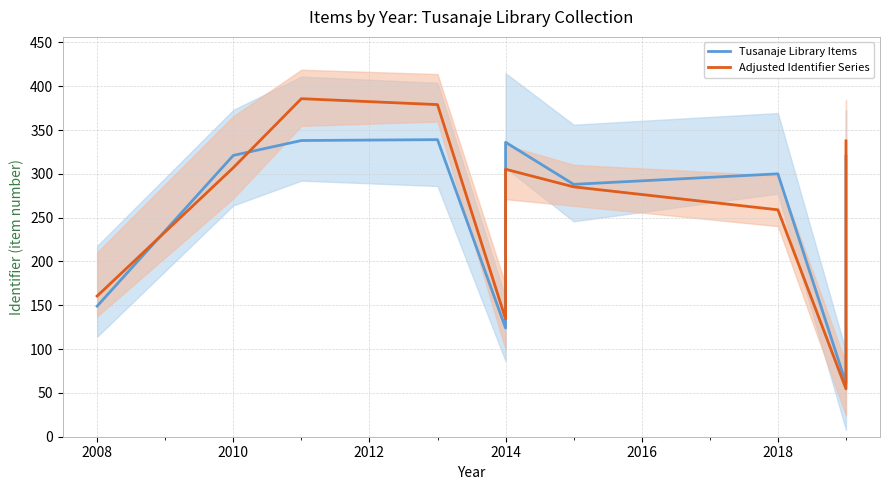

What is the value of the Tusanaje Library Items point at the 4th from the left?

339.0